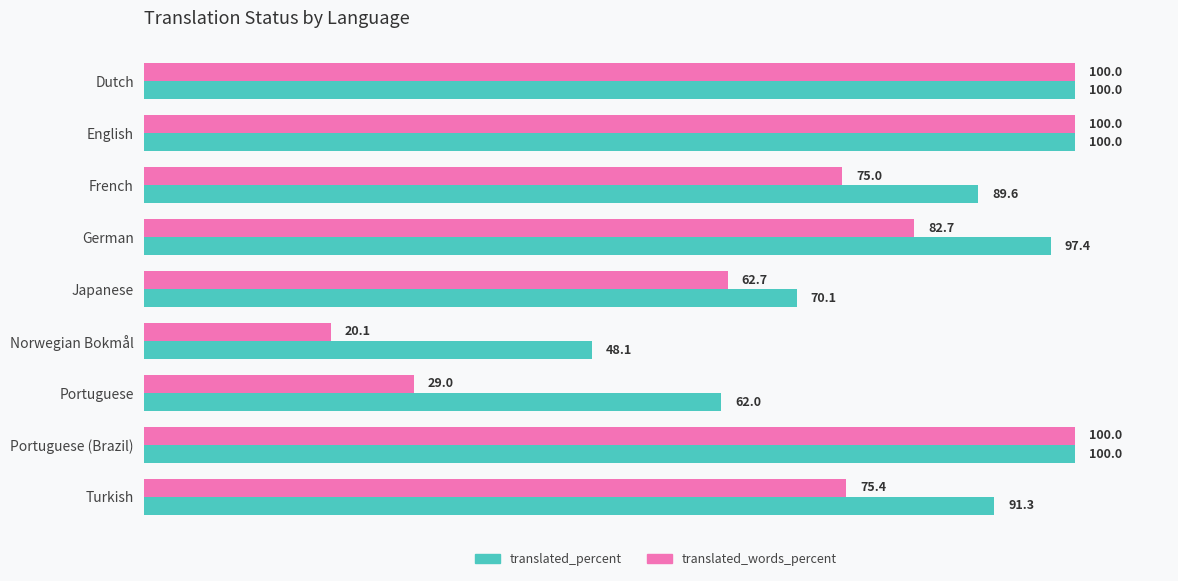

The translated_words_percent series shows 102.8 at Japanese. True or false?

False